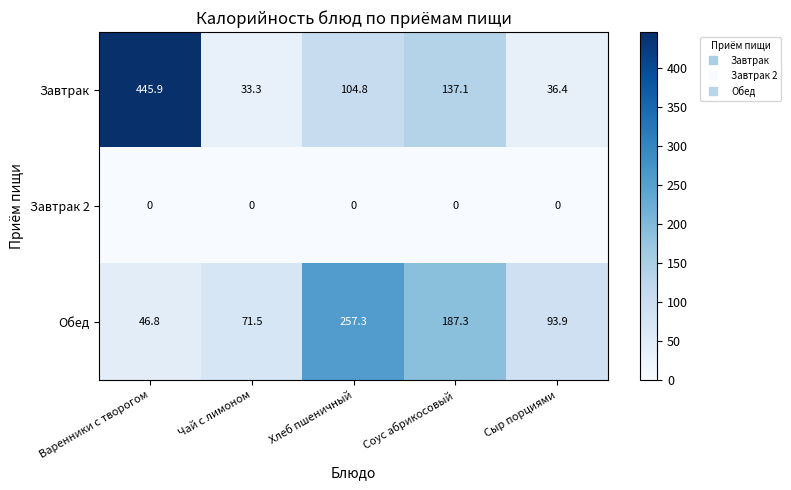

Reading left to right, transcribe all the data shown in this chart.

Завтрак: 445.9	33.3	104.8	137.1	36.4
Завтрак 2: 0.0	0.0	0.0	0.0	0.0
Обед: 46.8	71.5	257.3	187.3	93.9